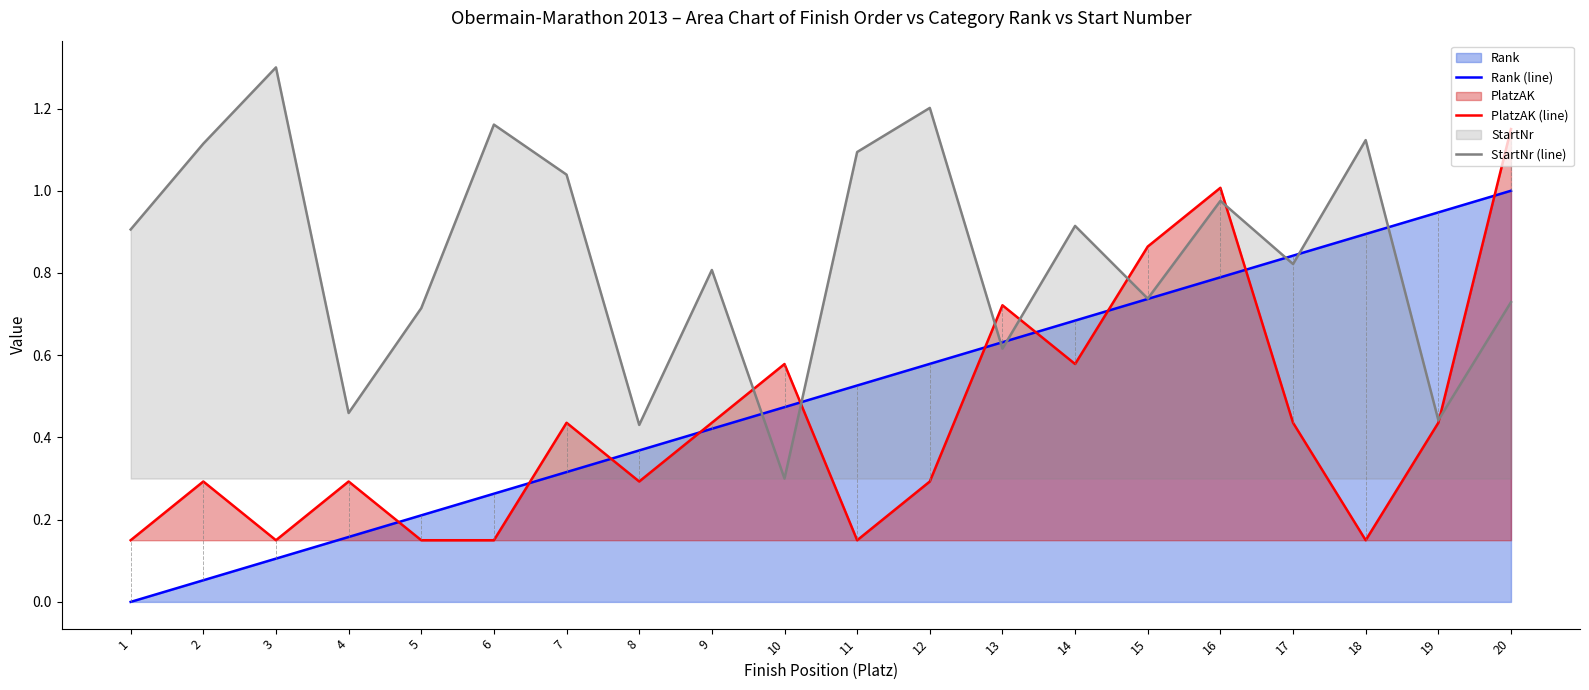

What is the value of the PlatzAK (line) point at the 18th from the left?

0.1